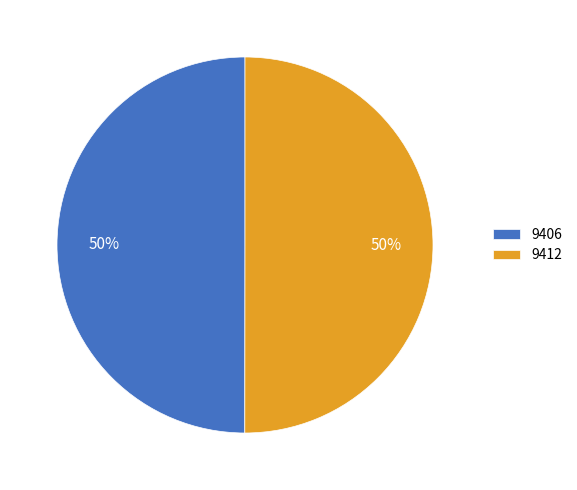

Count the number of slices in the pie.

2